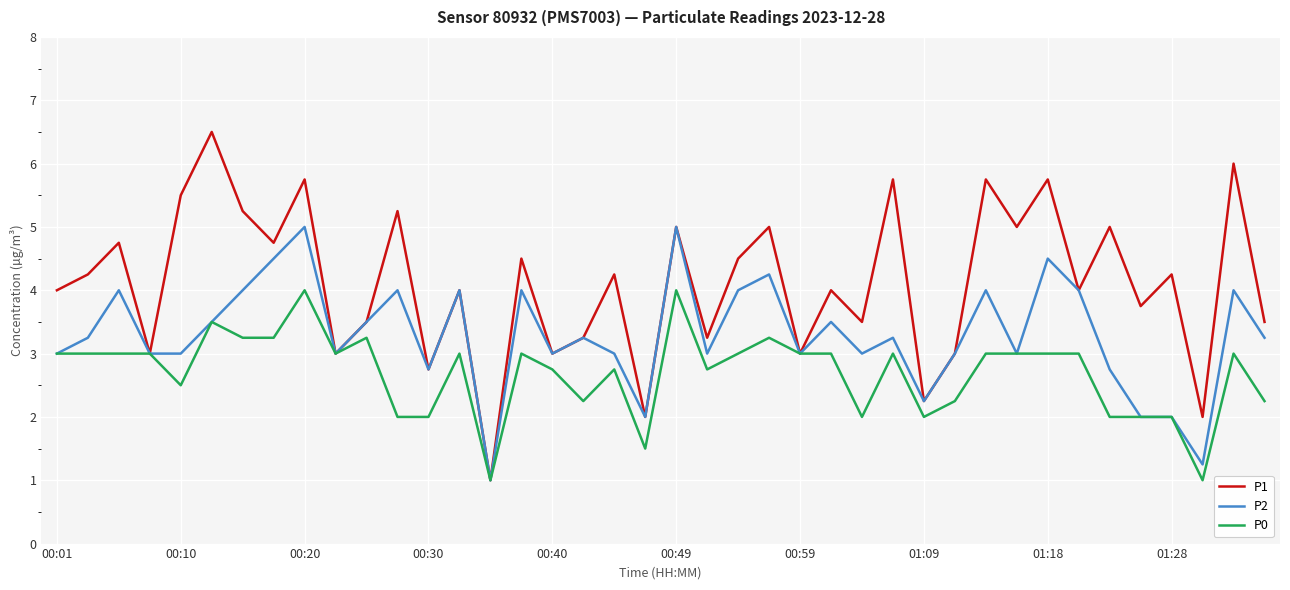

Which series has the largest range (max minus min)?

P1